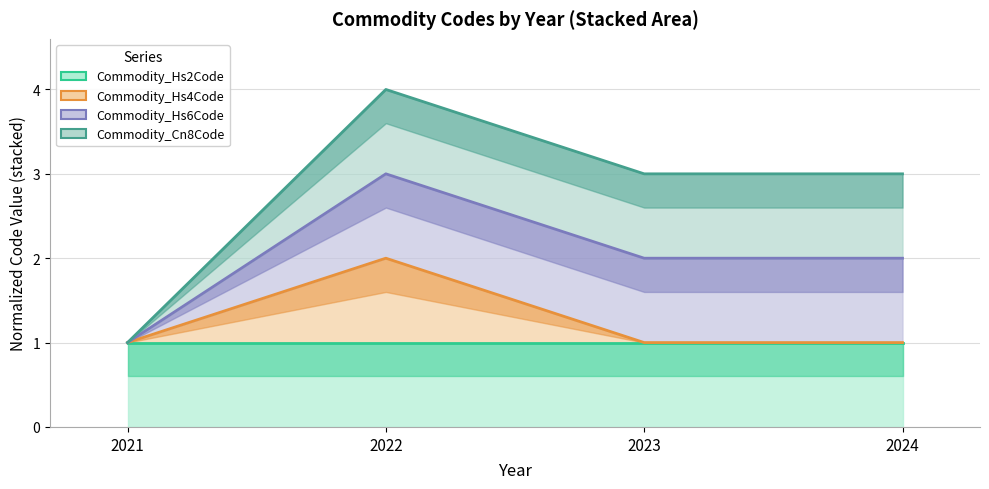

Reading left to right, transcribe all the data shown in this chart.

Commodity_Hs2Code: 2021=1	2022=1	2023=1	2024=1
Commodity_Hs4Code: 2021=1	2022=2	2023=1	2024=1
Commodity_Hs6Code: 2021=1	2022=3	2023=2	2024=2
Commodity_Cn8Code: 2021=1	2022=4	2023=3	2024=3